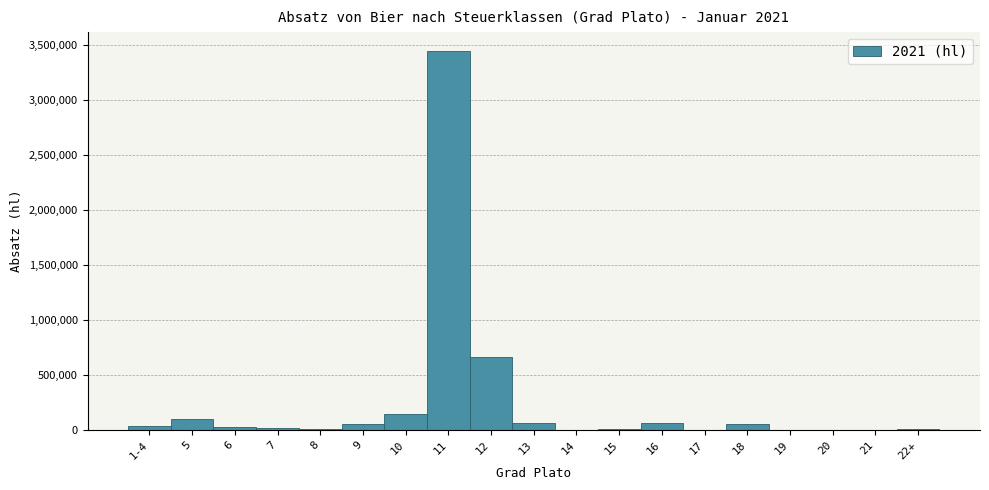

What is the change in value from 11 to 12?

-2783252.1